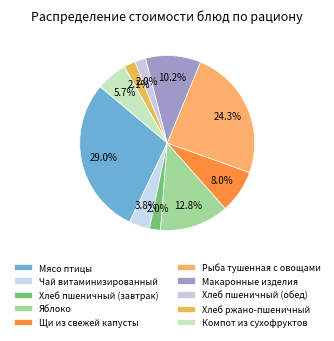

How many segments does this pie chart have?

10